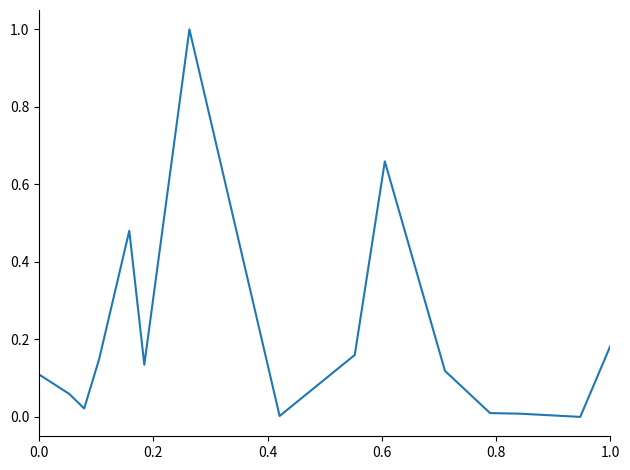

What is the maximum value shown in the chart?

1.0